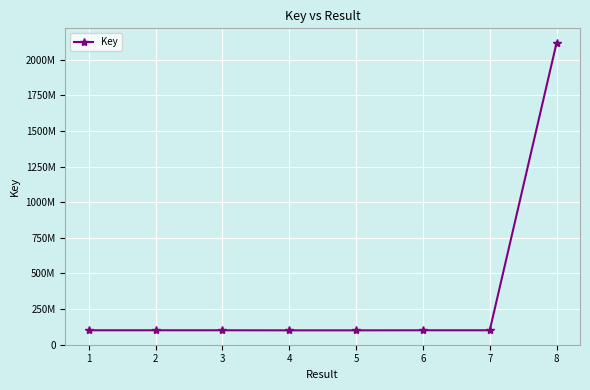

Is this an area chart (filled region under the line)?

No